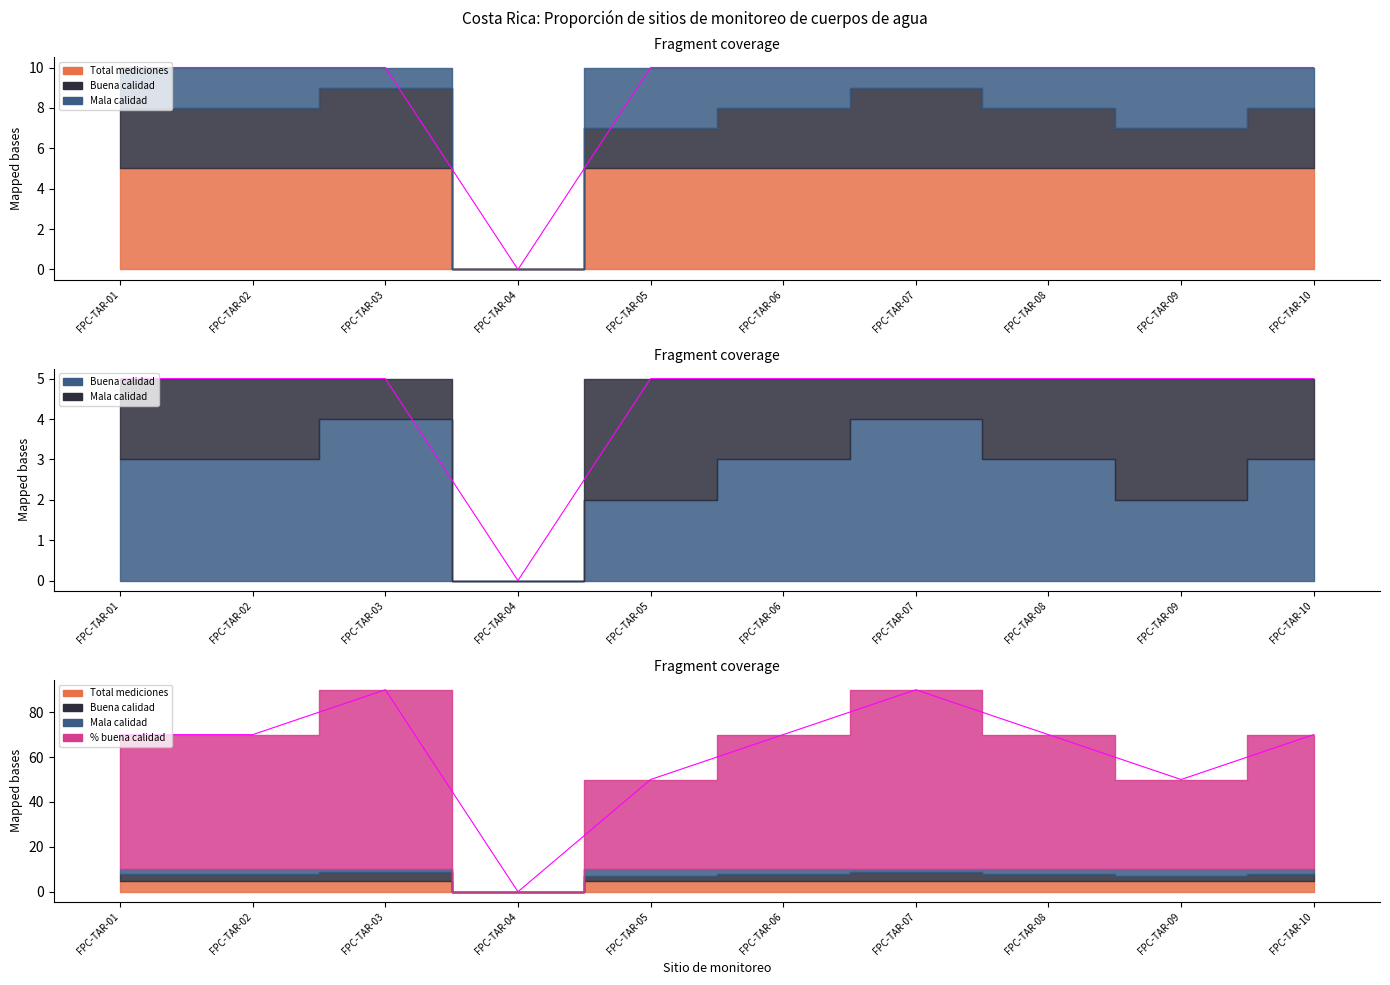

Does the chart display data point markers on the line(s)?

No